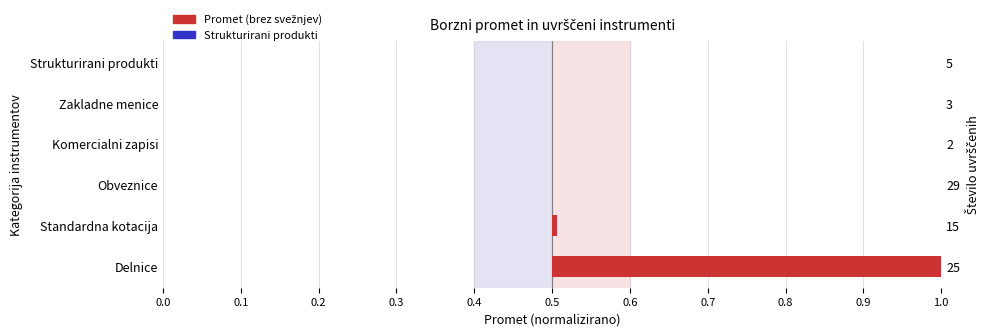

Reading right to left, extract all data points from this chart.

-0.0	0.0	0.0	0.0	0.0	0.5